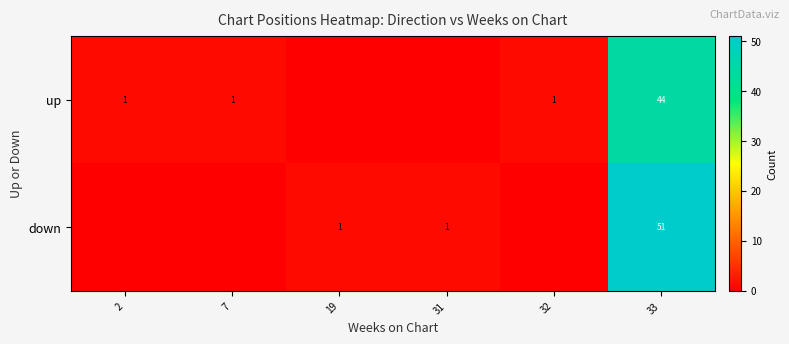

The up series shows 60 at 33. True or false?

False